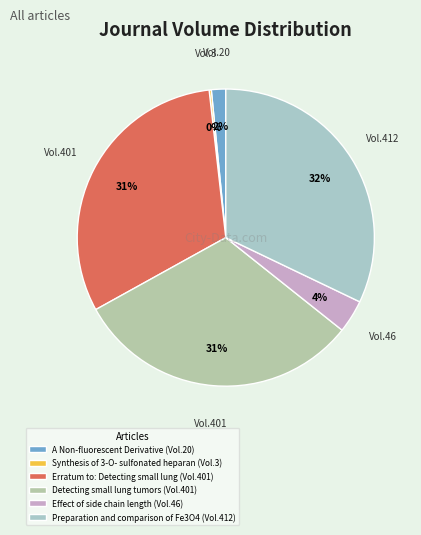

Is there a majority slice in this chart?

No